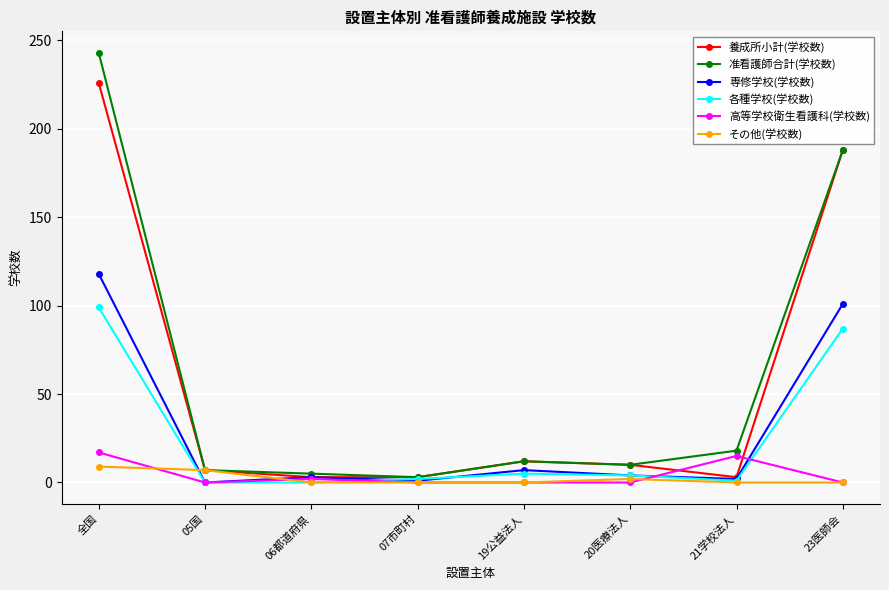

What is the greatest value displayed?

243